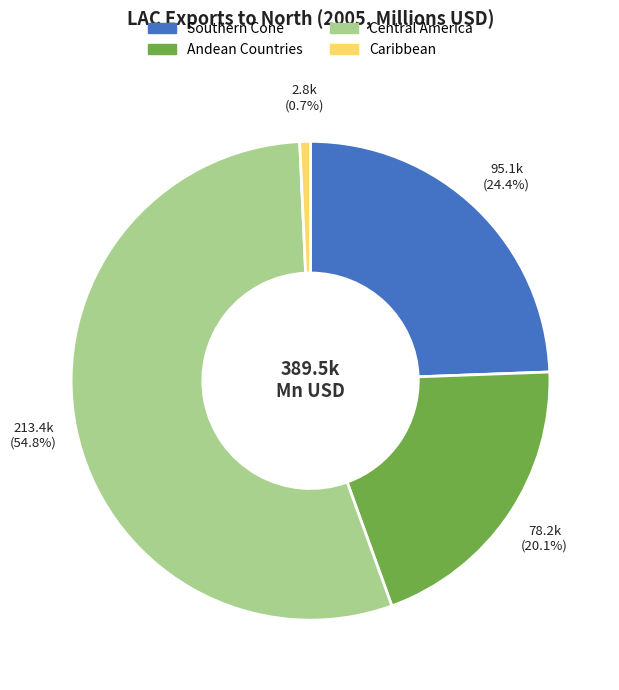

To the nearest percent, what is the combined percentage of Southern Cone and Caribbean?

25%